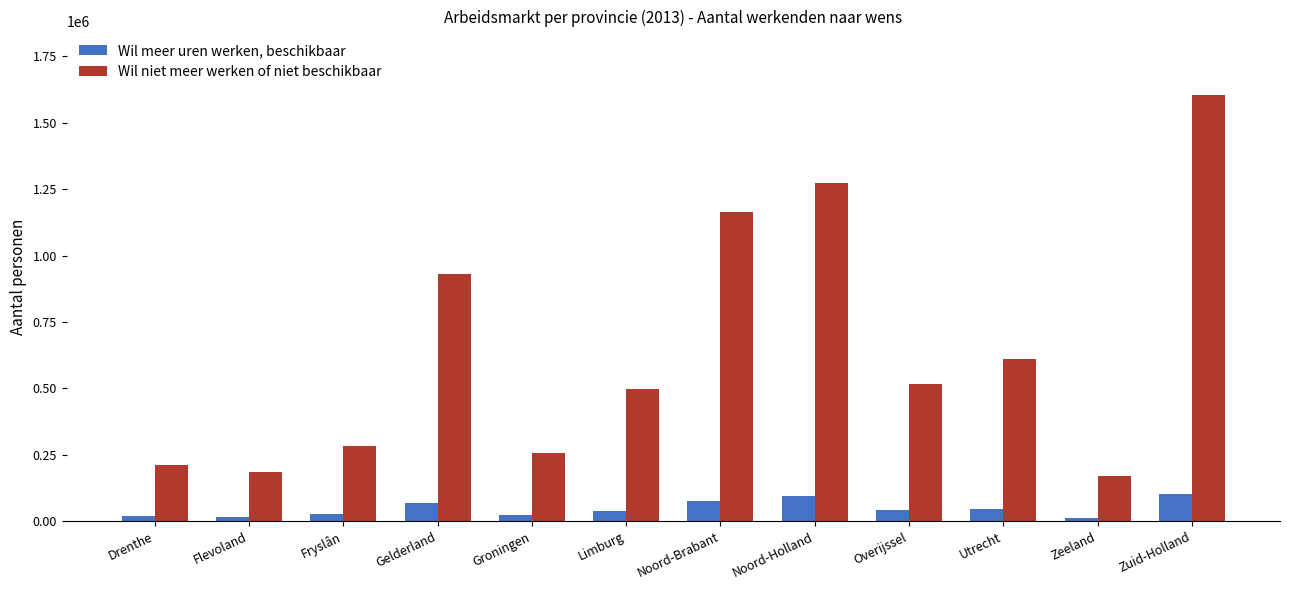

Are the bars grouped side by side (vs. stacked)?

Yes